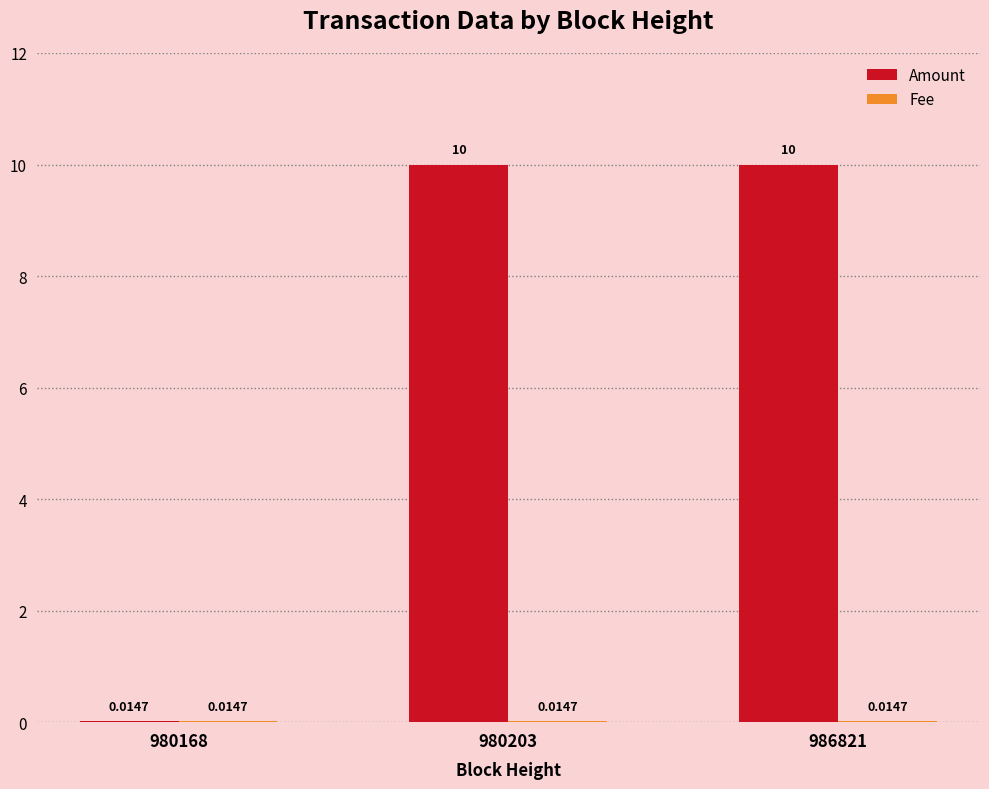

Which series changed the most between 980168 and 980203?

Amount